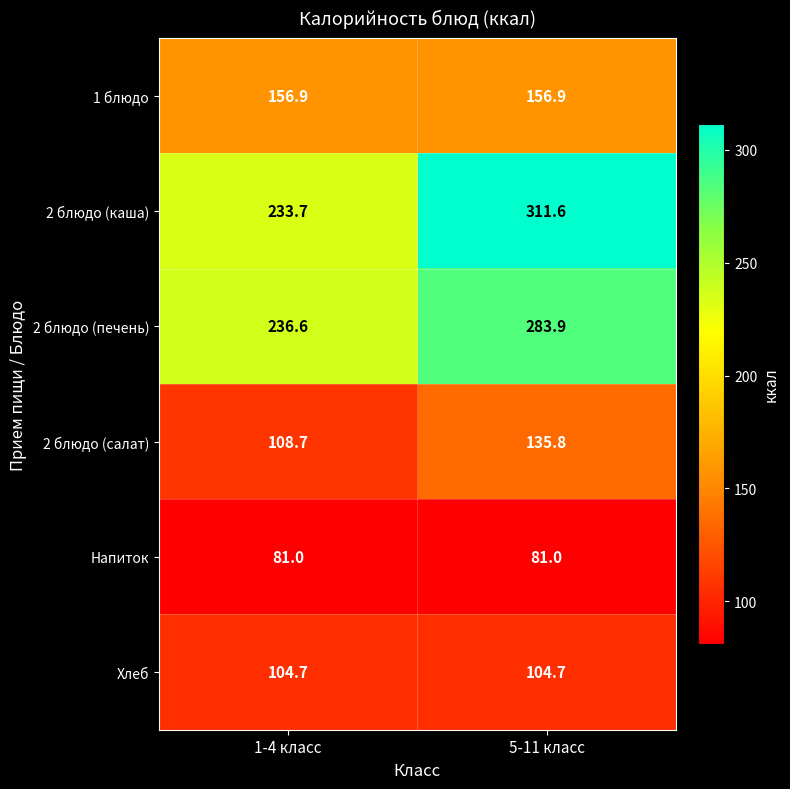

True or false: Напиток has a value of 81.0 at 5-11 класс.

True